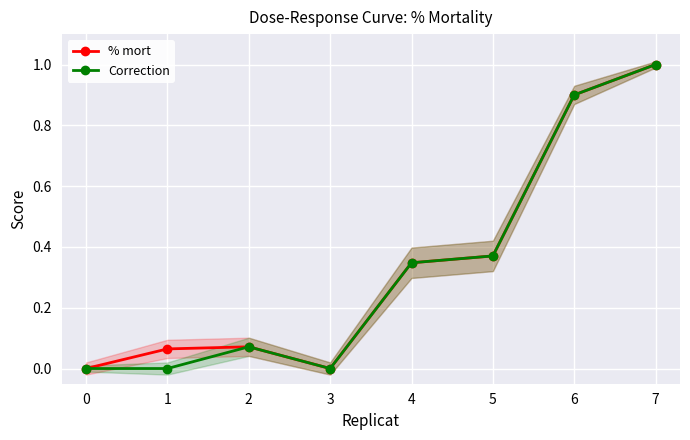

How many values in Correction are above zero?

5